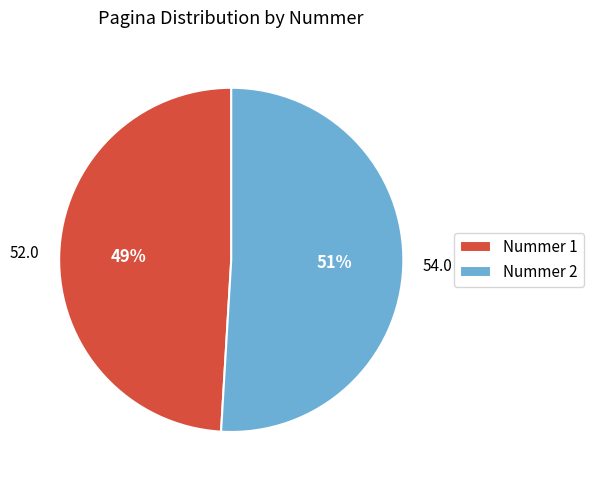

Which category has the smallest portion of the pie?

Nummer 1